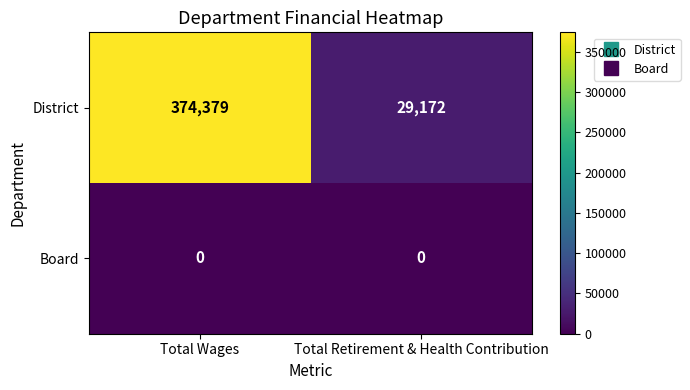

Rank the series by their maximum value, from highest to lowest.

District, Board